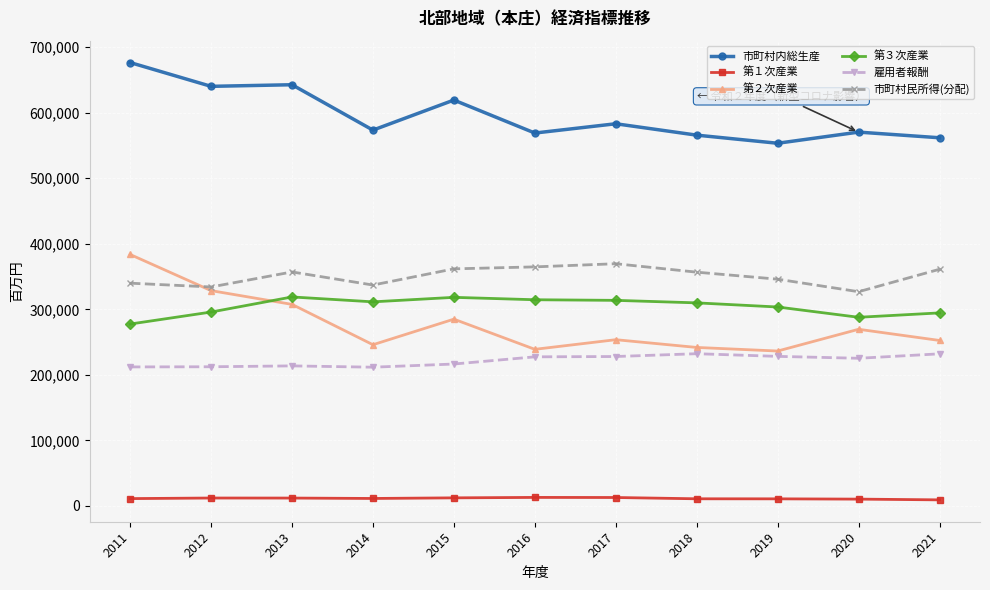

How many times do 第２次産業 and 市町村民所得(分配) cross each other?

1